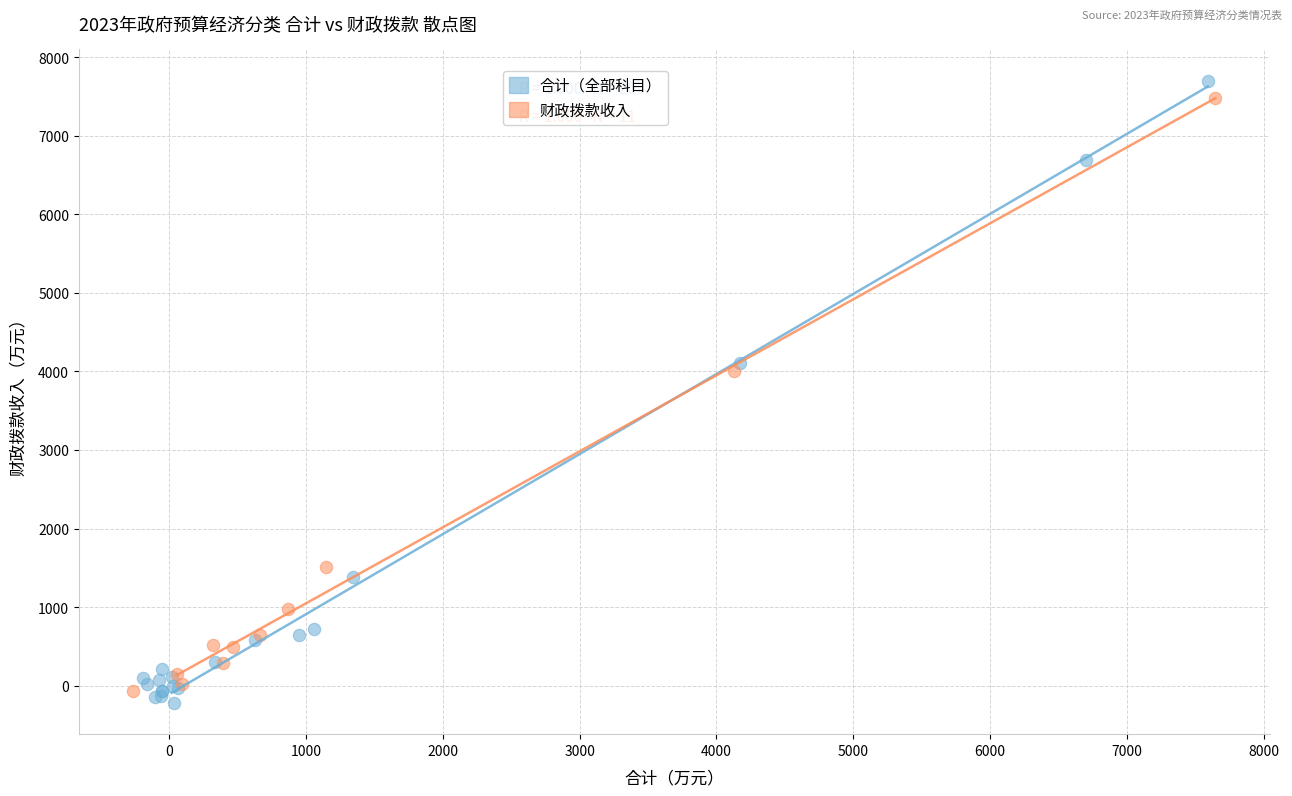

Which series contains the highest Y value?

合计（全部科目）